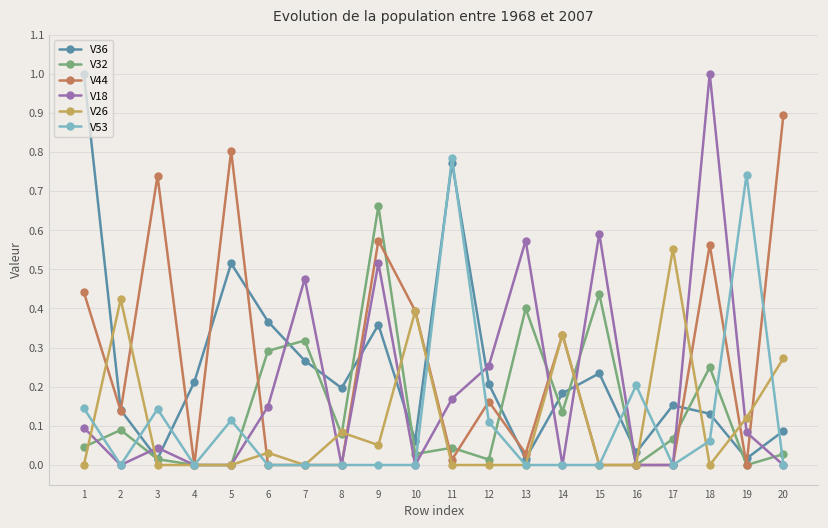

What is the sum of the V44 values at 4 and 20?

0.9